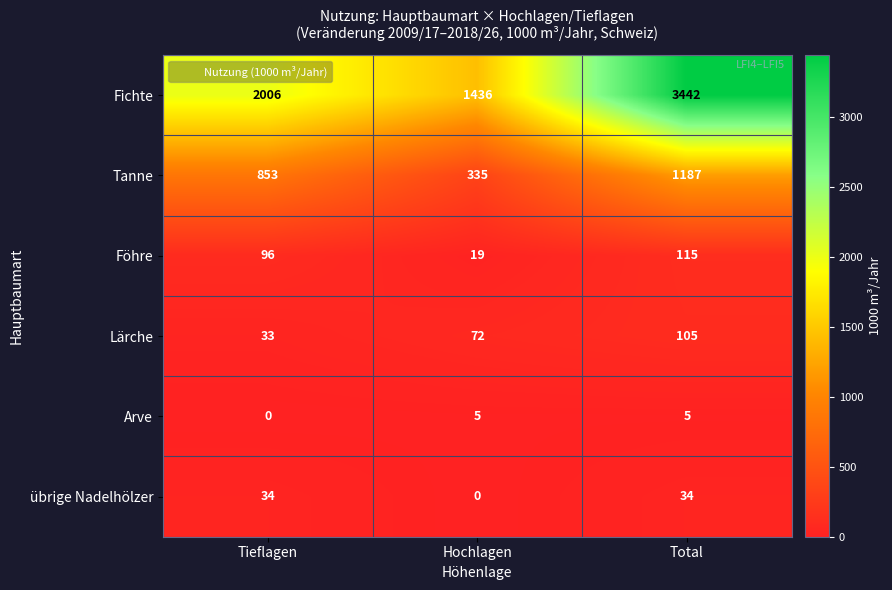

What is the average value of the übrige Nadelhölzer series?

23